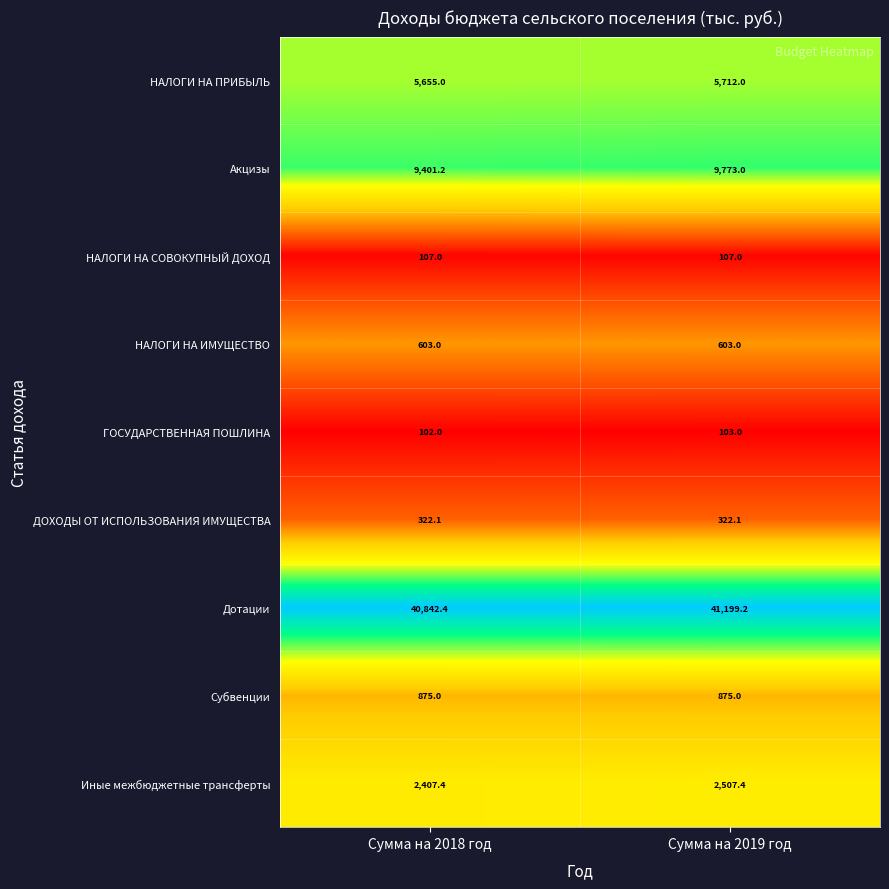

Which label corresponds to the largest value in the chart?

Сумма на 2019 год